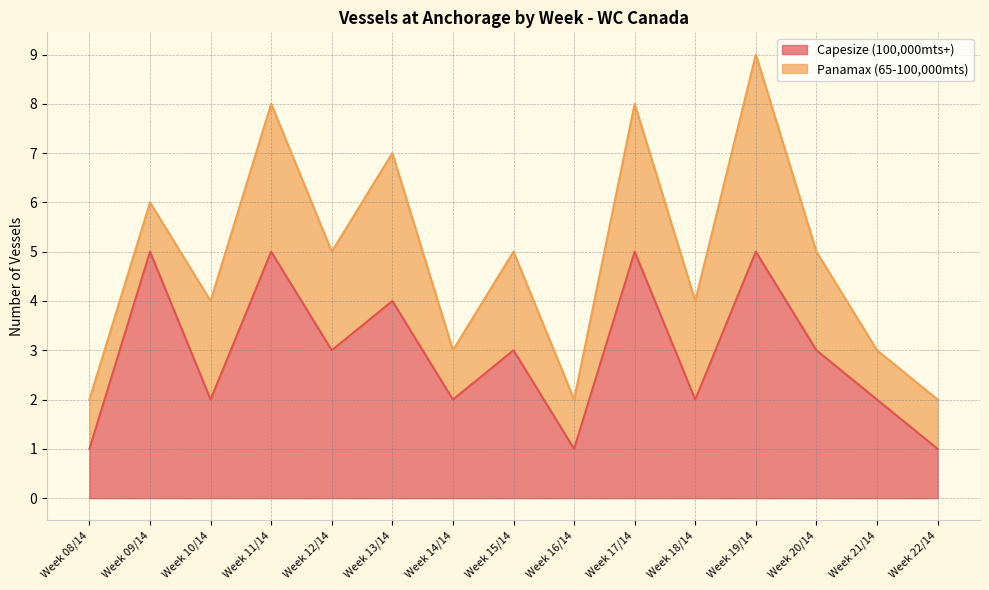

What is the ratio of the value at Week 10/14 to the value at Week 11/14?

0.4